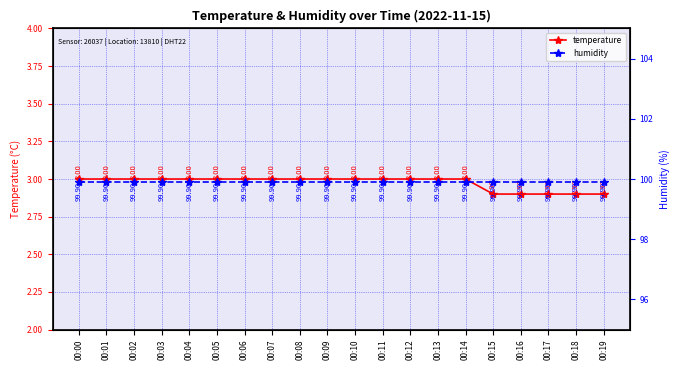

Is it true that temperature equals 2.9 at 00:15?

True